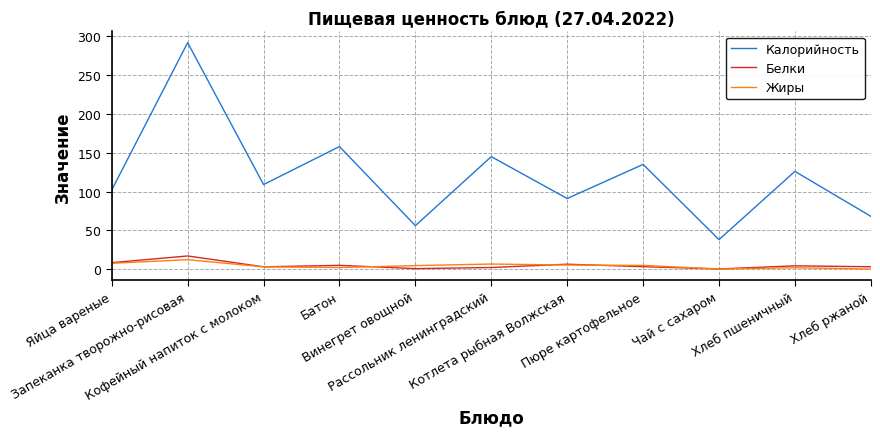

At which category does Жиры reach its first local peak?

Запеканка творожно-рисовая